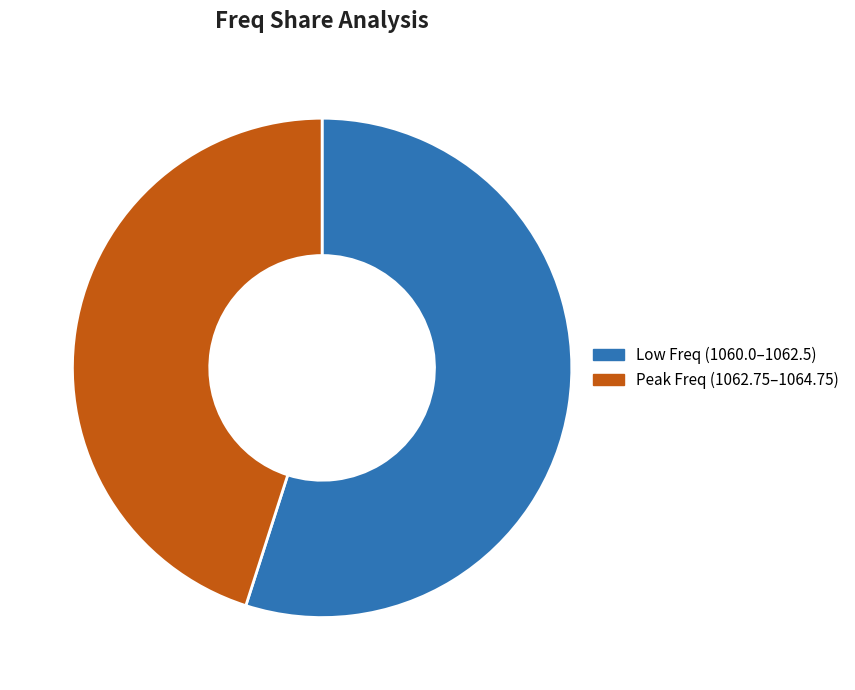

Does any single category account for the majority?

Yes